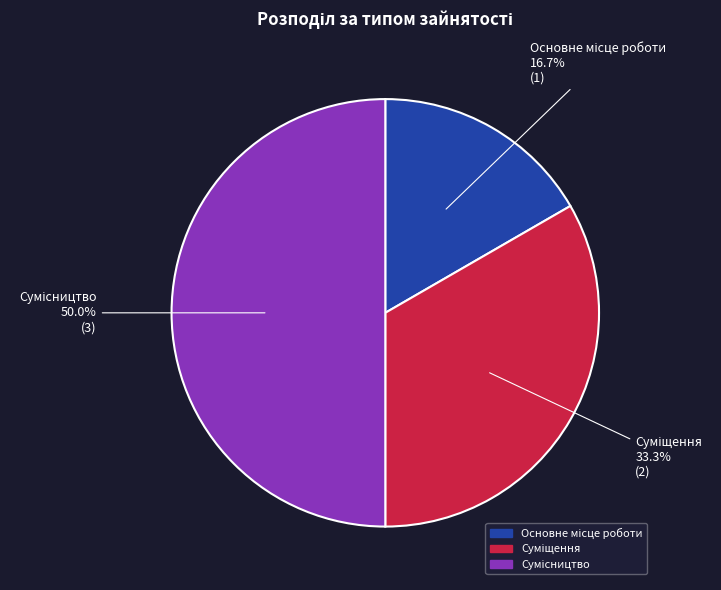

To the nearest percent, what portion does Сумісництво represent?

50%